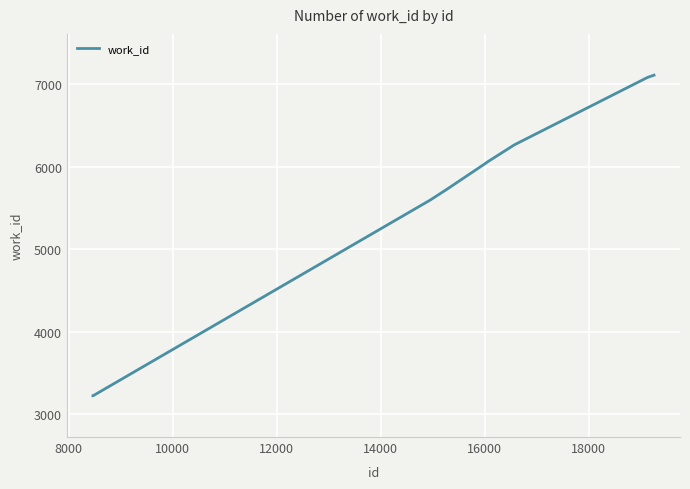

What is the difference between the maximum and minimum values?

3884